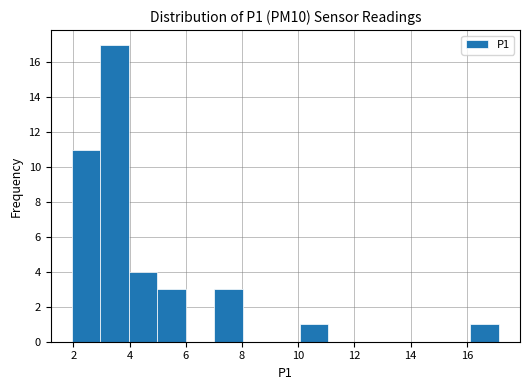

Reading left to right, list every bar in this chart as the range it spans on the x-axis followed by its height. Neither the bar edges nor the heights are printed on the chart, so give them approximately, as read against the axes.

2.0 to 3.0: 11
3.0 to 4.0: 17
4.0 to 5.0: 4
5.0 to 6.0: 3
6.0 to 7.0: 0
7.0 to 8.0: 3
8.0 to 9.0: 0
9.0 to 10.0: 0
10.0 to 11.0: 1
11.0 to 12.0: 0
12.0 to 13.0: 0
13.0 to 14.0: 0
14.0 to 15.2: 0
15.2 to 16.2: 0
16.2 to 17.2: 1